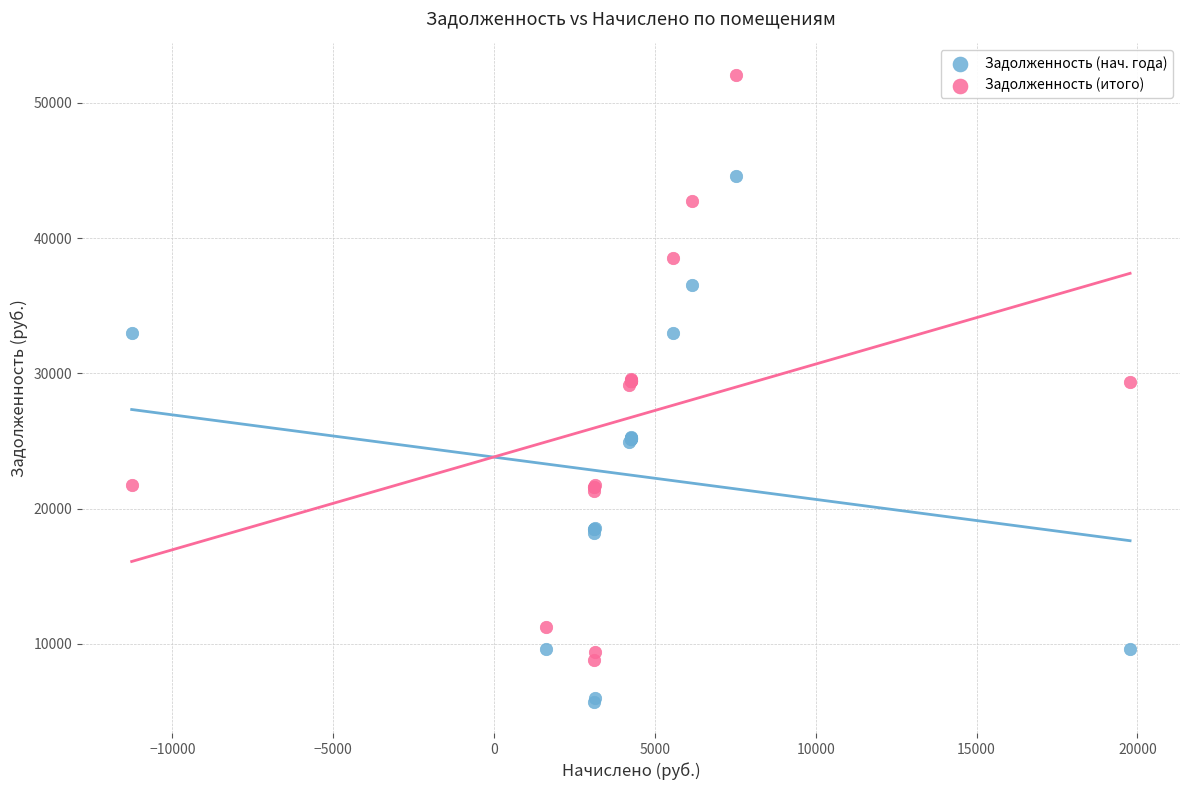

Which series contains the lowest Y value?

Задолженность (нач. года)